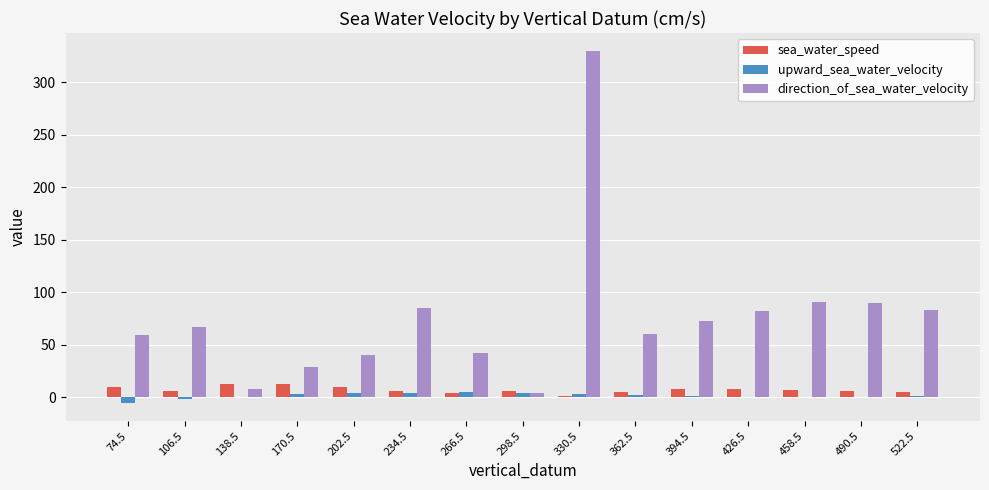

Are the bars grouped side by side (vs. stacked)?

Yes